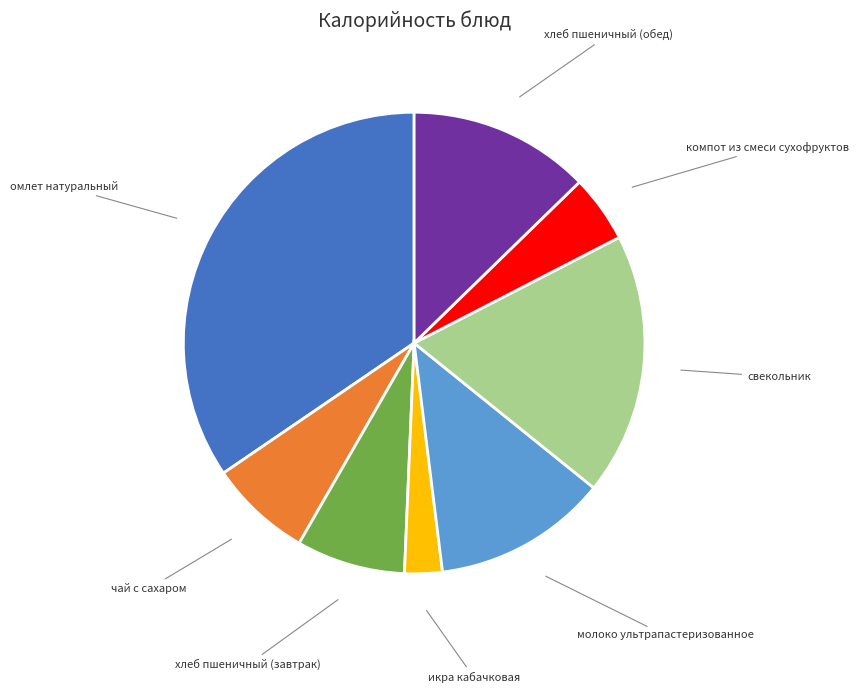

Is there any slice that represents more than half of the pie?

No